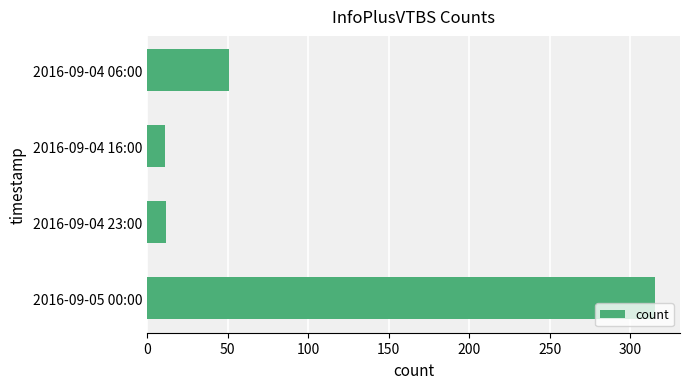

What is the difference between the maximum and minimum values?

304